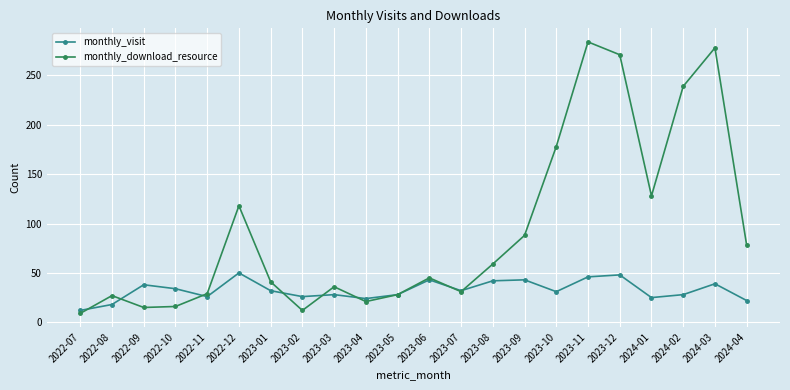

At which category is the sum across all series the highest?

2023-11